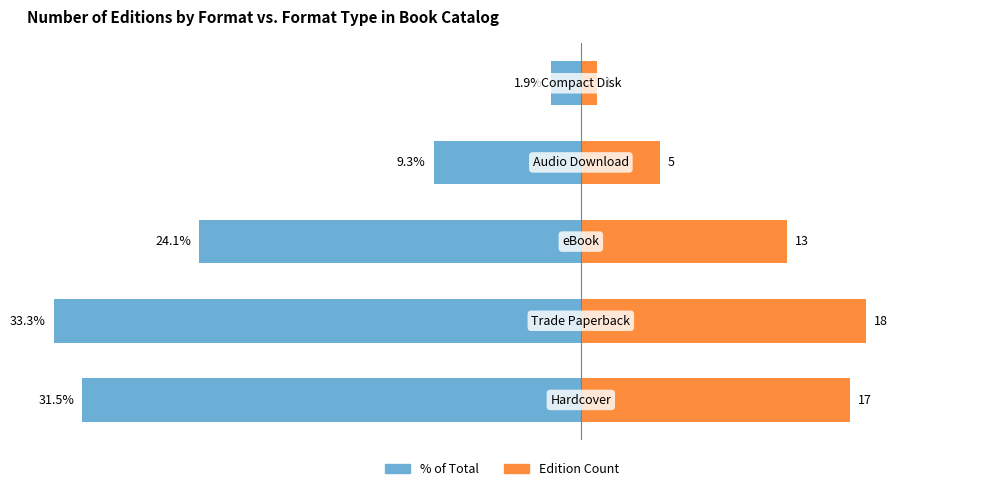

Reading left to right, extract all data points from this chart.

% of Total: -31.5	-33.3	-24.1	-9.3	-1.9
Edition Count: 17.0	18.0	13.0	5.0	1.0